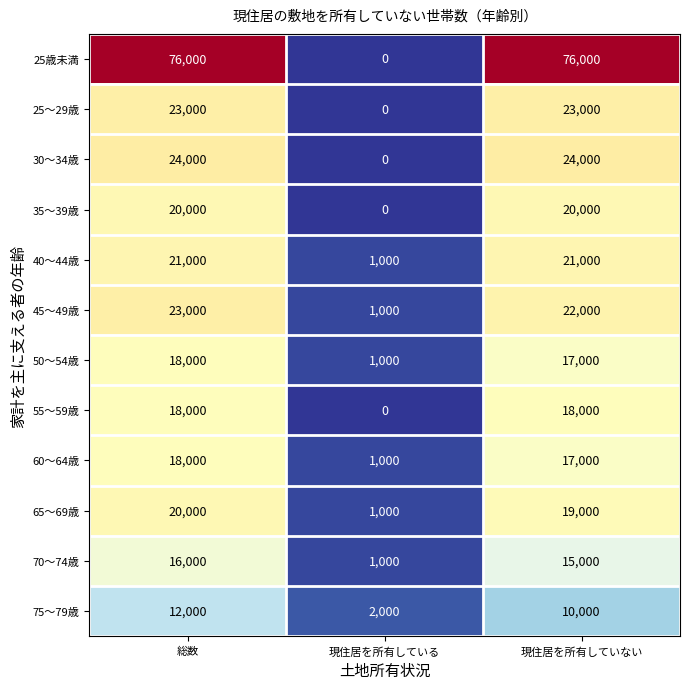

Which category has the lowest value across all series?

現住居を所有している